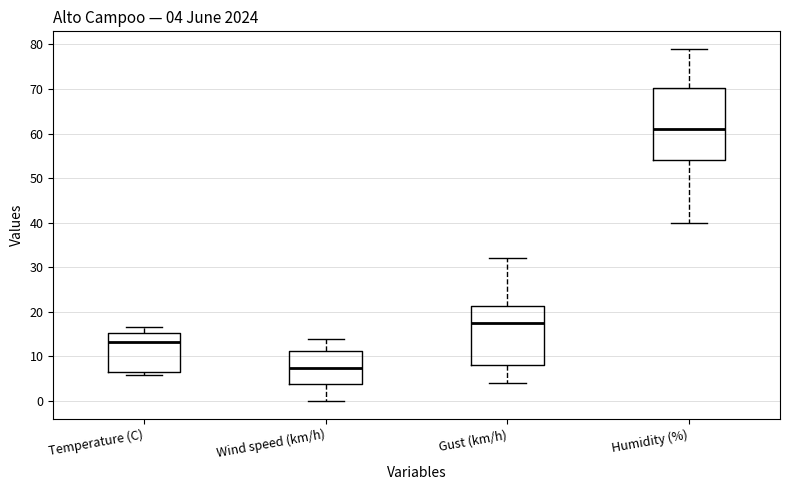

Which box's median line is the highest?

Humidity (%)